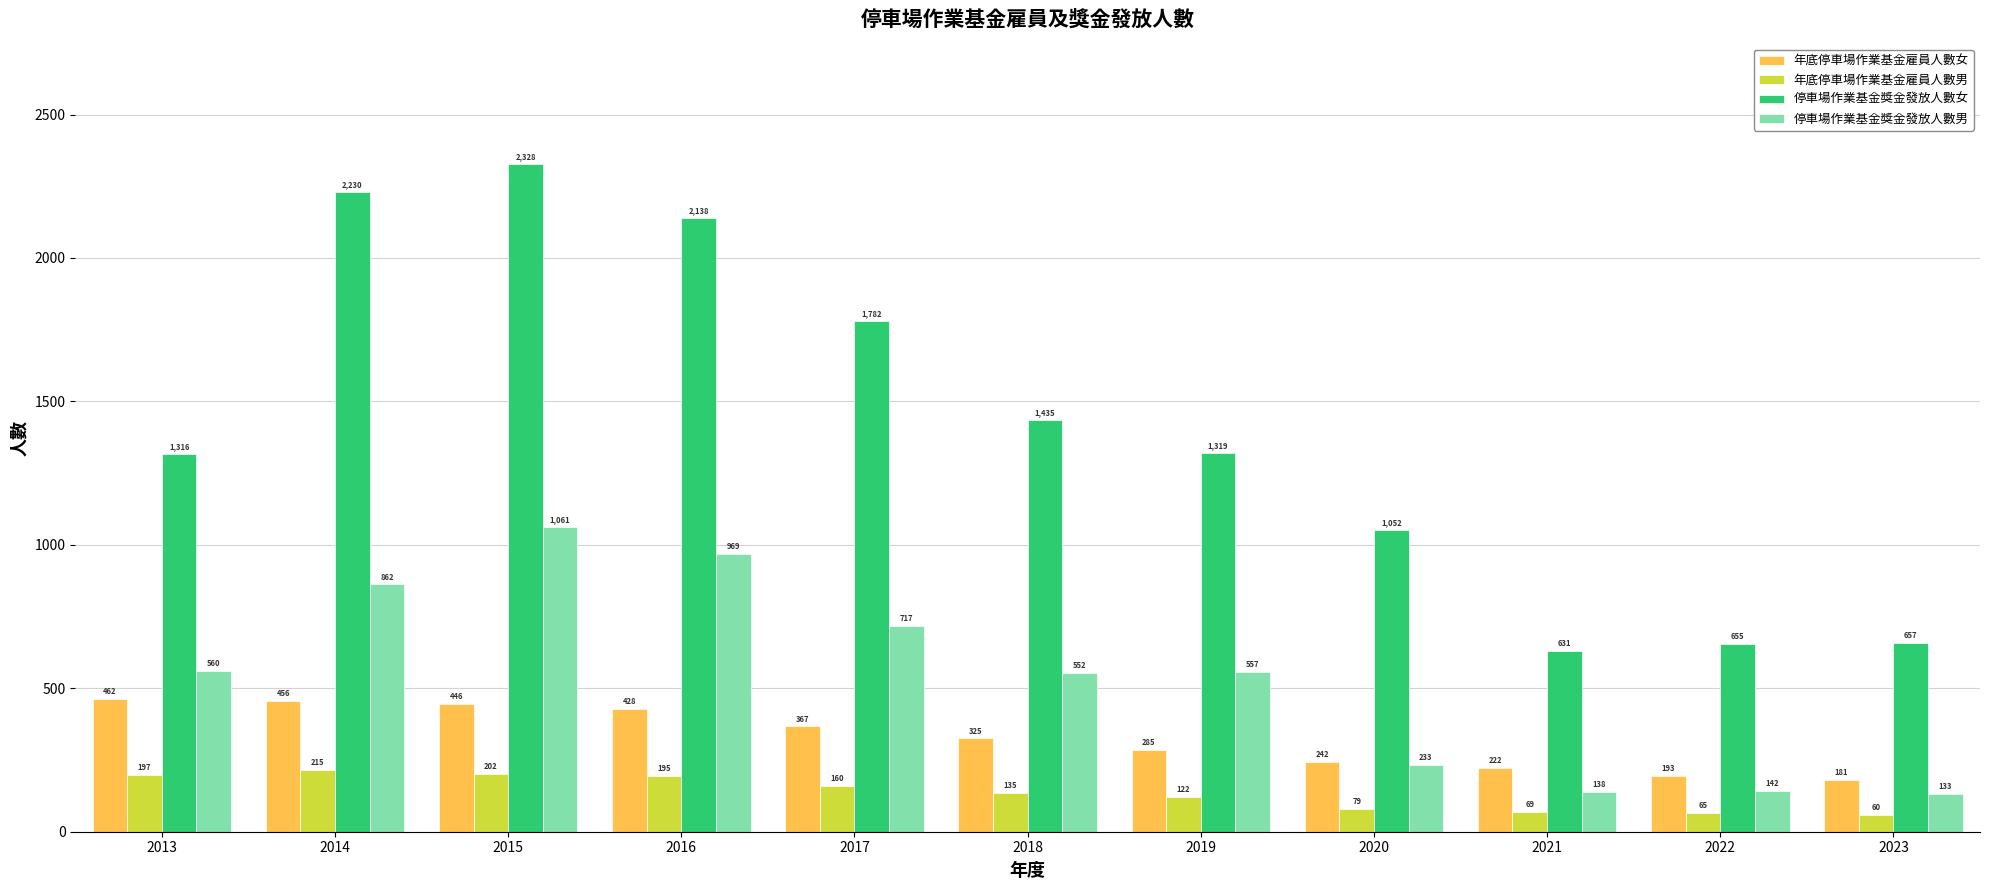

True or false: 停車場作業基金獎金發放人數女 has a value of 863 at 2021.

False